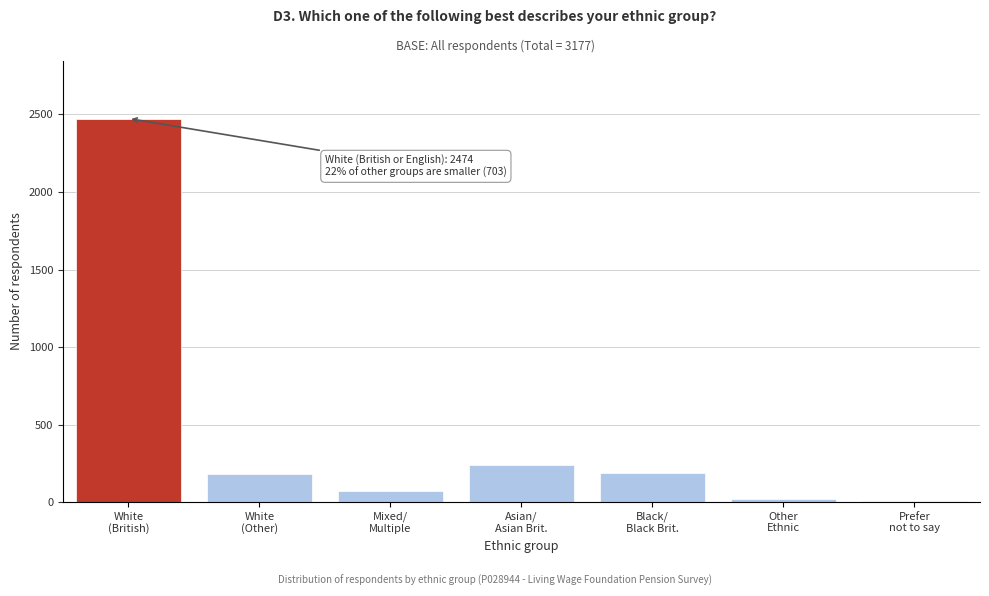

What is the greatest value displayed?

2474